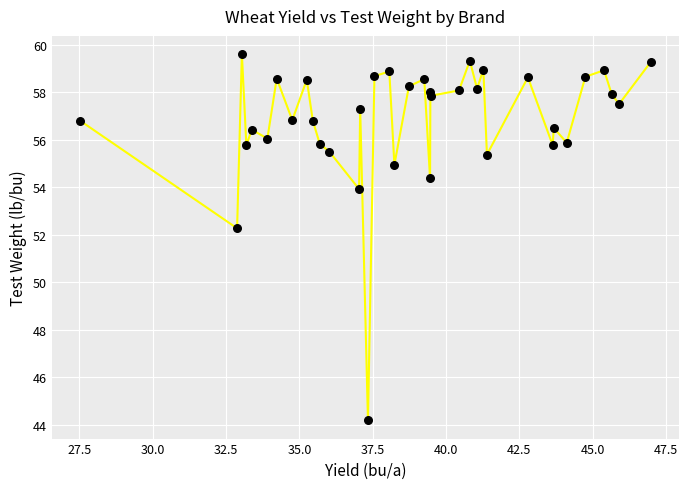

What is the range of X values (max minus min)?

19.5